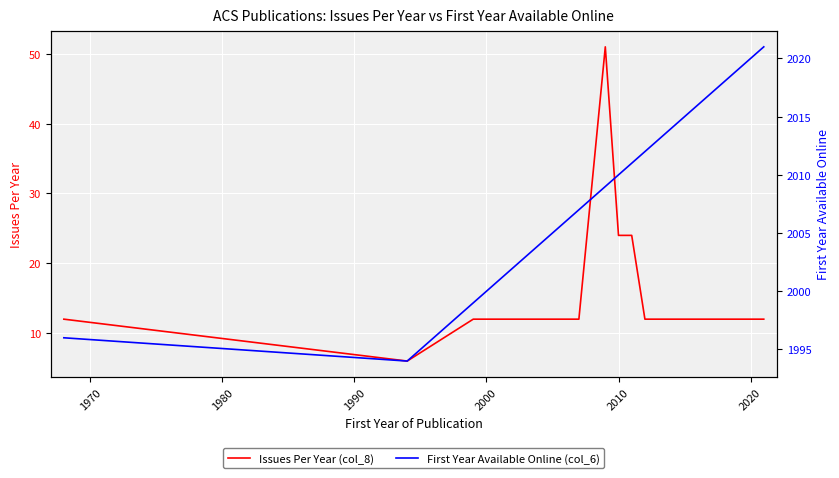

Reading left to right, extract all data points from this chart.

Issues Per Year (col_8): 12	6	12	12	12	51	24	24	12	12	12	12	12	12	12	12	12
First Year Available Online (col_6): 1996	1994	1999	2006	2007	2009	2010	2011	2012	2014	2015	2016	2017	2018	2019	2020	2021